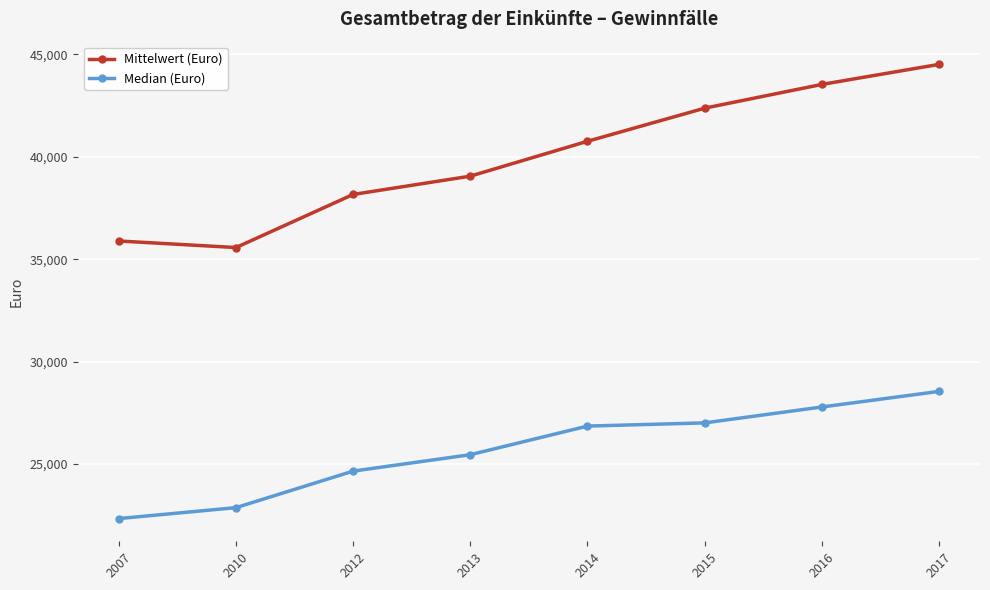

Reading left to right, transcribe all the data shown in this chart.

Mittelwert (Euro): 2007=35887	2010=35567	2012=38160	2013=39054	2014=40757	2015=42374	2016=43534	2017=44513
Median (Euro): 2007=22329	2010=22863	2012=24647	2013=25449	2014=26846	2015=27003	2016=27779	2017=28540